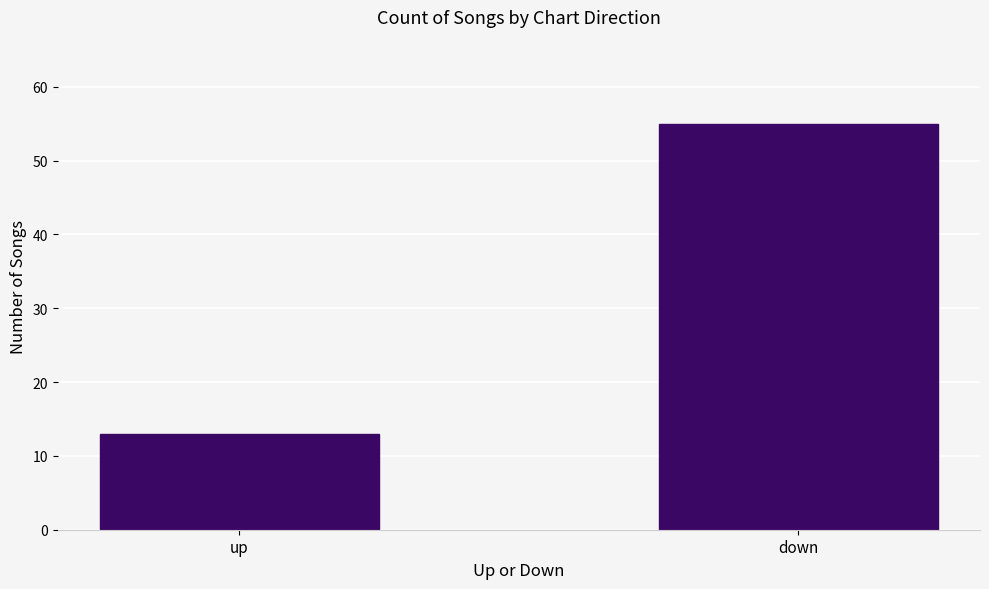

What is the average value?

34